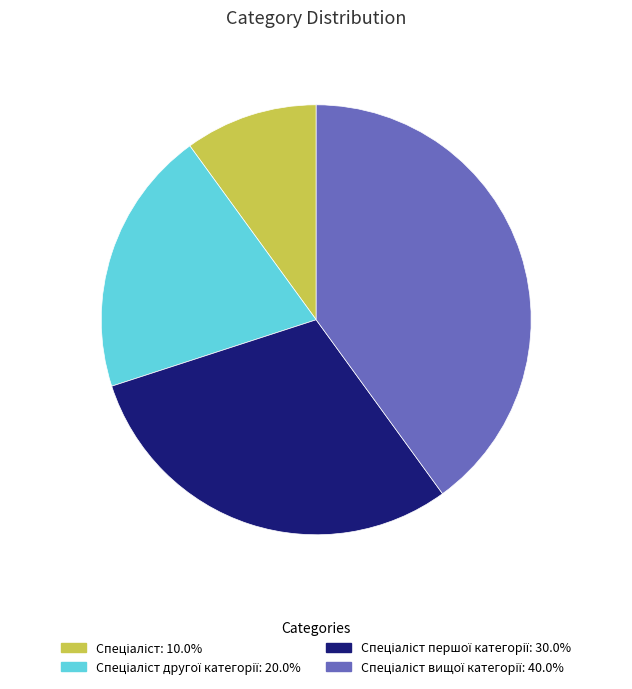

Is there a majority slice in this chart?

No